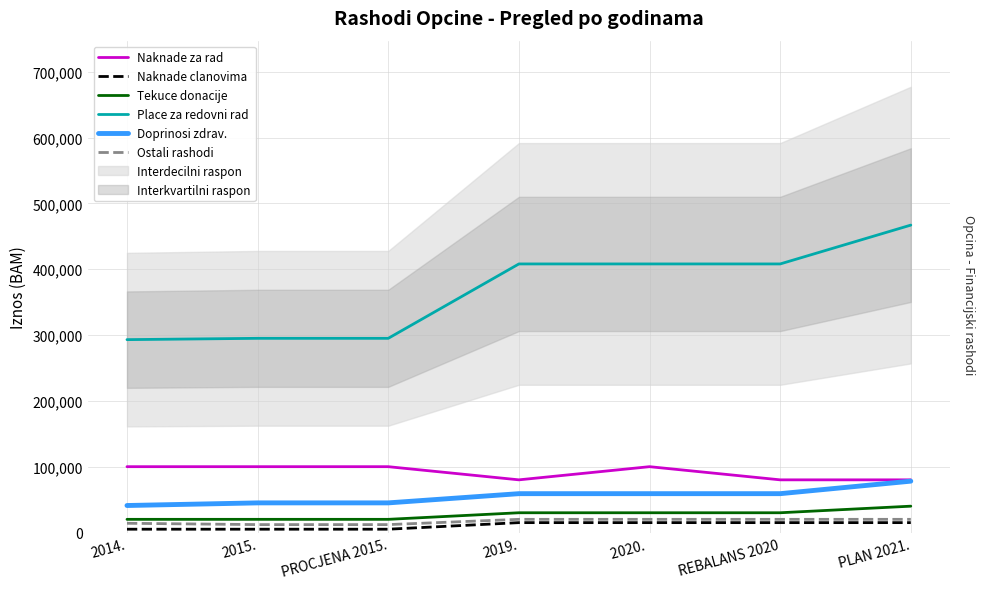

What is the label of the 4th point from the right?

2019.